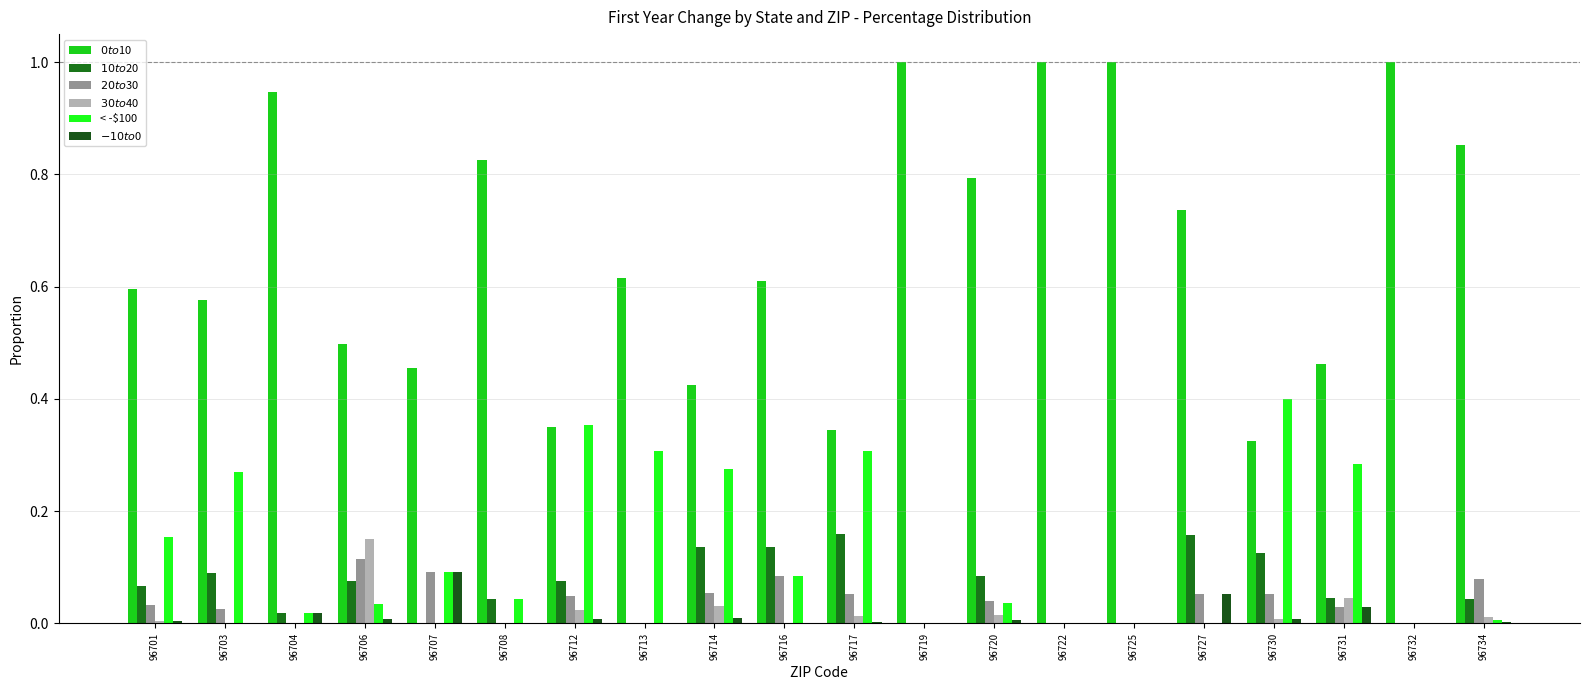

The value of $10 to $20 at 96720 is 0.1. True or false?

True